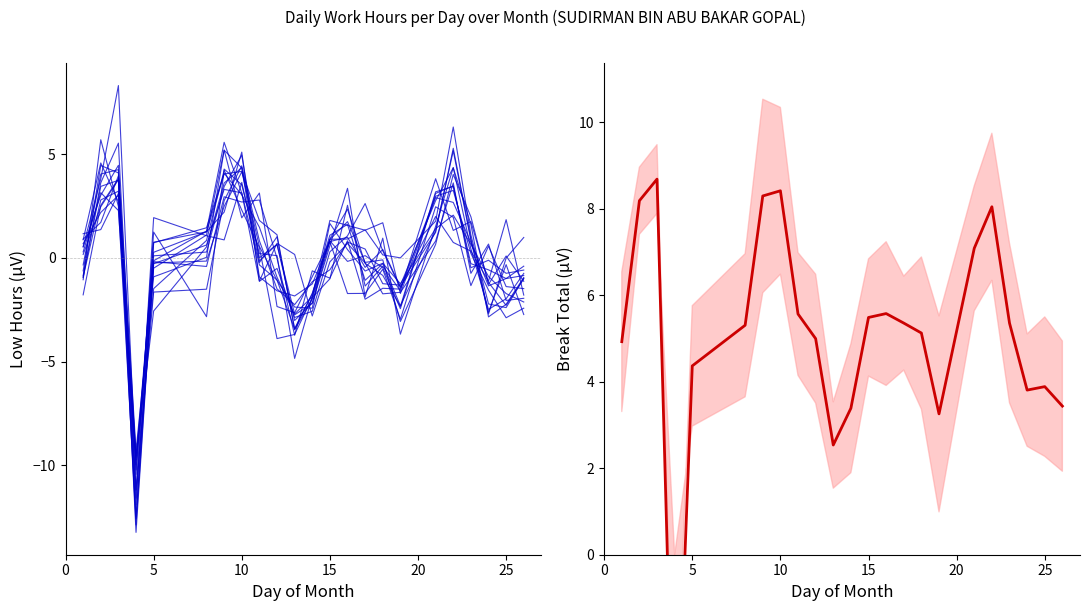

Does the chart display data point markers on the line(s)?

No